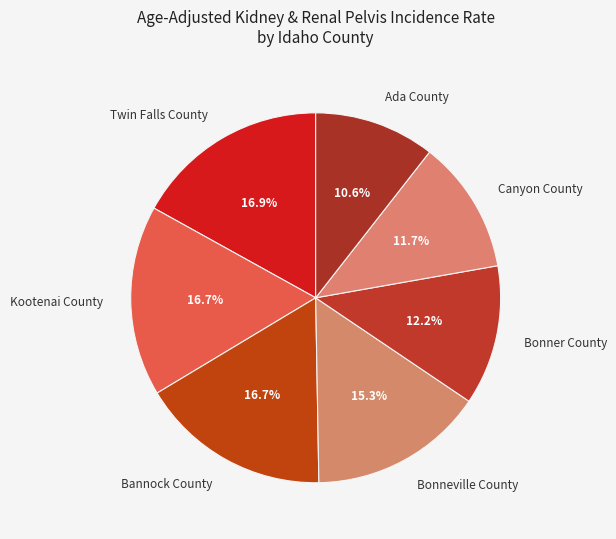

How much of the chart is everything except Kootenai County?

83.3%